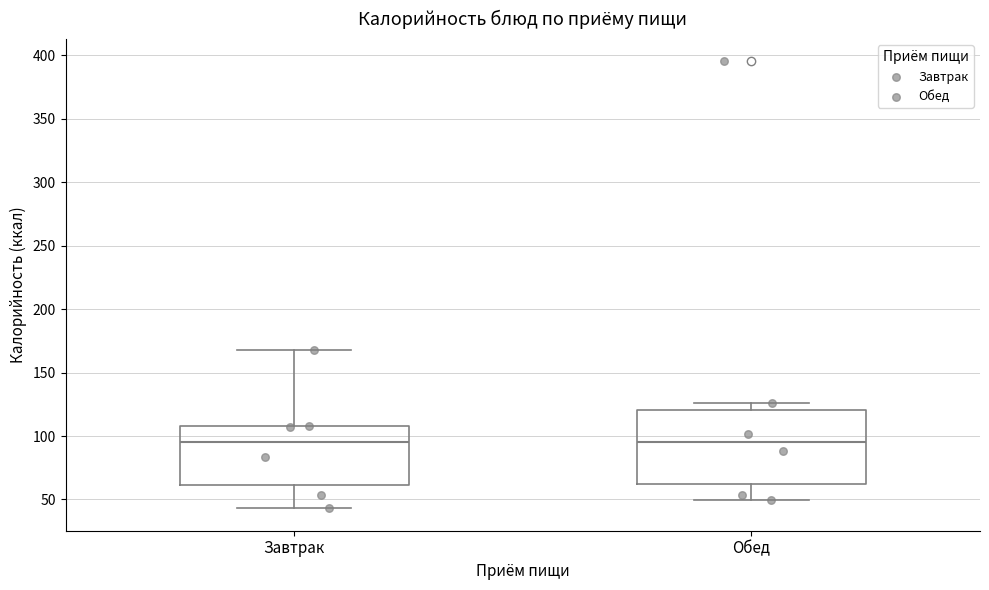

Which box is the tallest, from its lower edge to its upper edge?

Обед